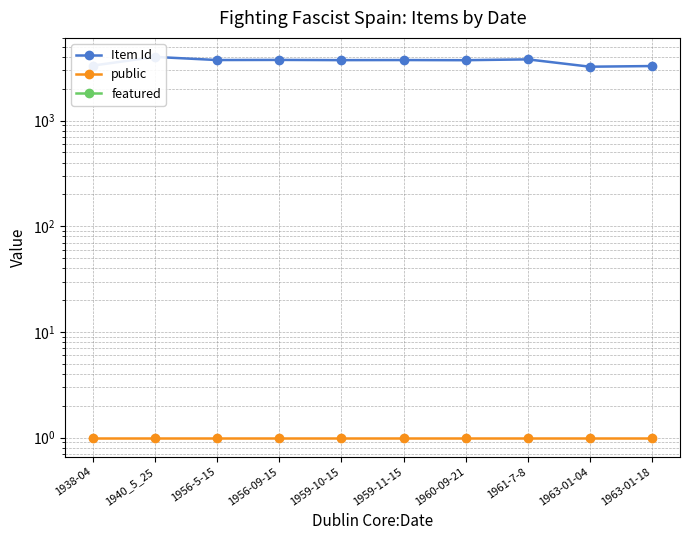

How many series are shown in this chart?

3